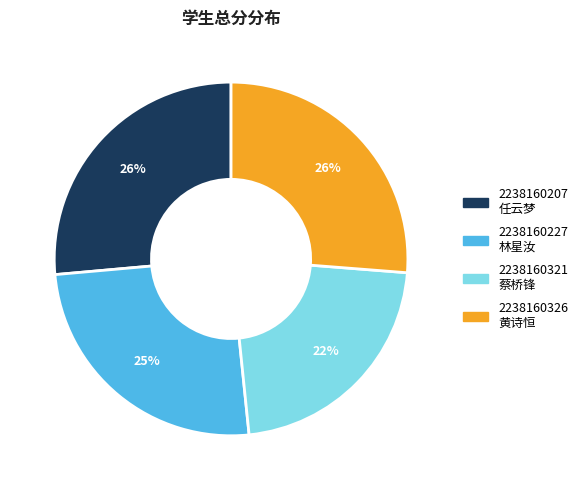

What is the smallest slice in the pie chart?

2238160321 蔡桥锋